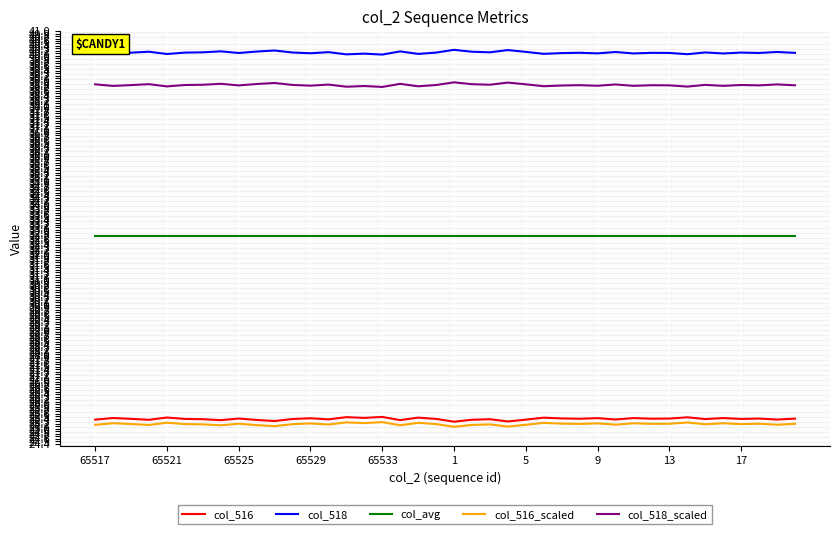

What are all the series names shown in the legend?

col_516, col_518, col_avg, col_516_scaled, col_518_scaled